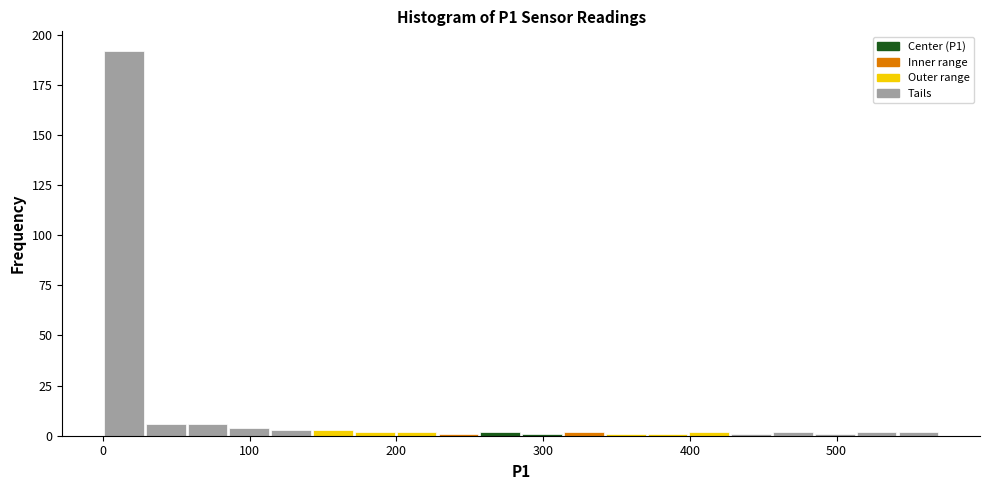

Around what value on the x-axis is the tallest bar? Give the approximate position of its centre, as read against the axis.

10